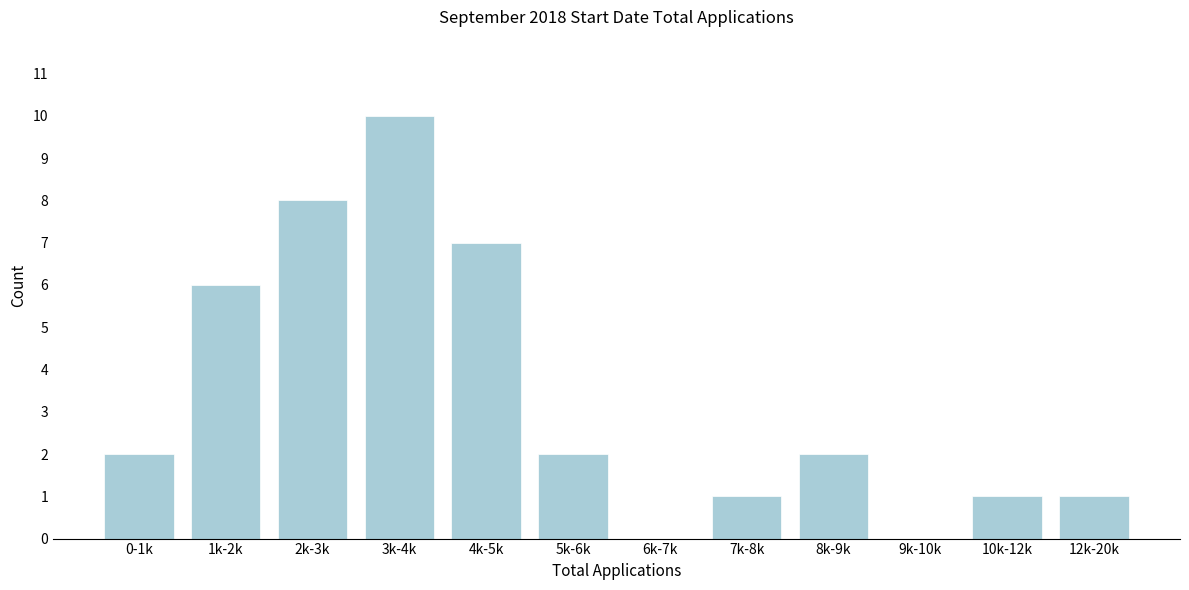

Reading left to right, transcribe all the data shown in this chart.

0-1k=2	1k-2k=6	2k-3k=8	3k-4k=10	4k-5k=7	5k-6k=2	6k-7k=0	7k-8k=1	8k-9k=2	9k-10k=0	10k-12k=1	12k-20k=1